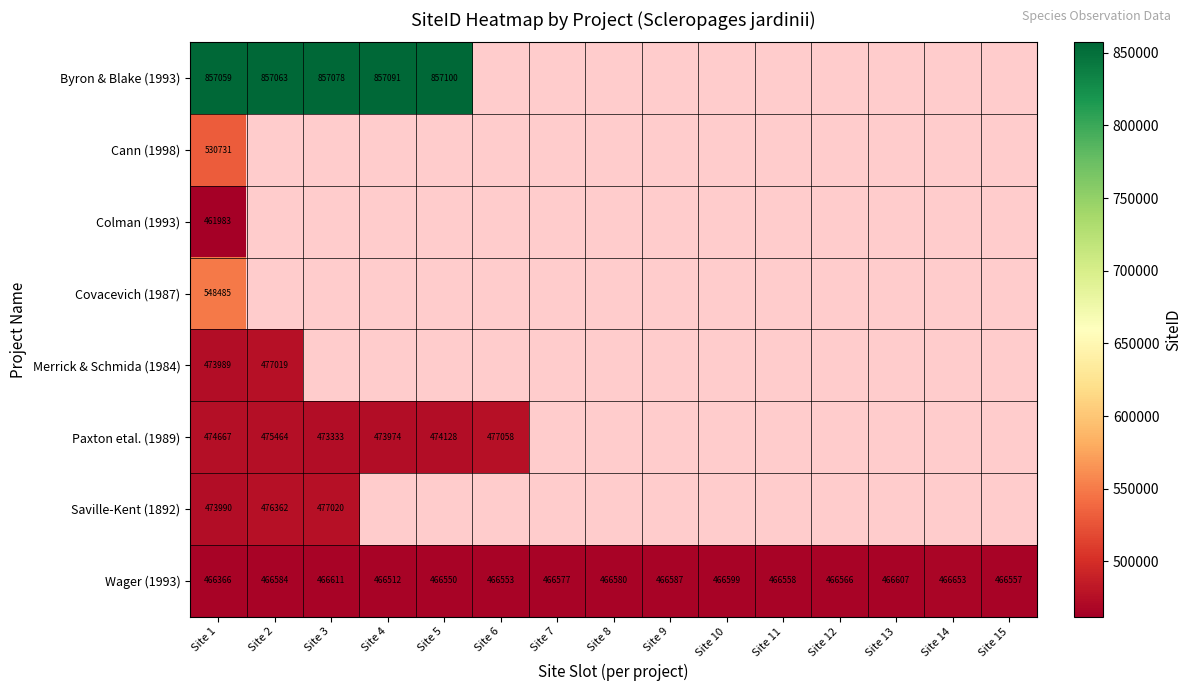

How many data points does each series have?

15